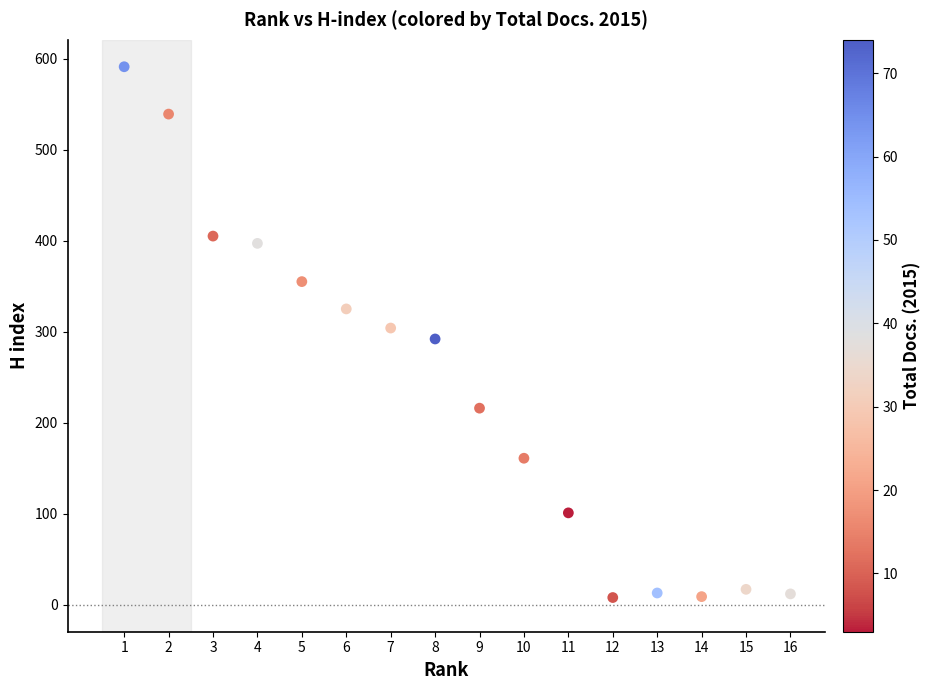

What is the range of Y values (max minus min)?

583